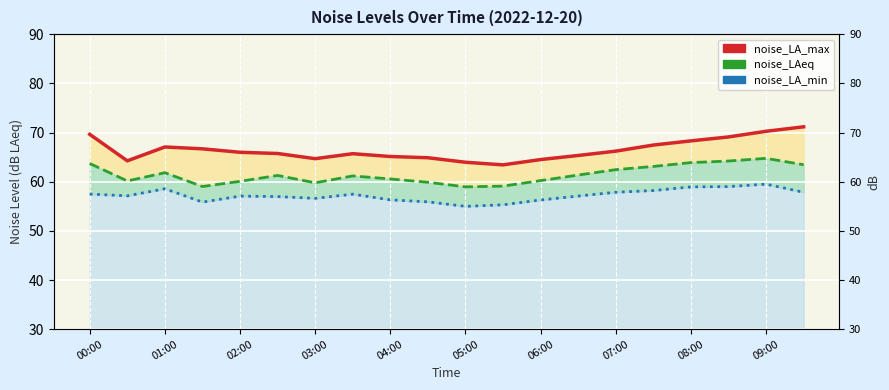

What is the sum of all noise_LA_min values?

1144.3